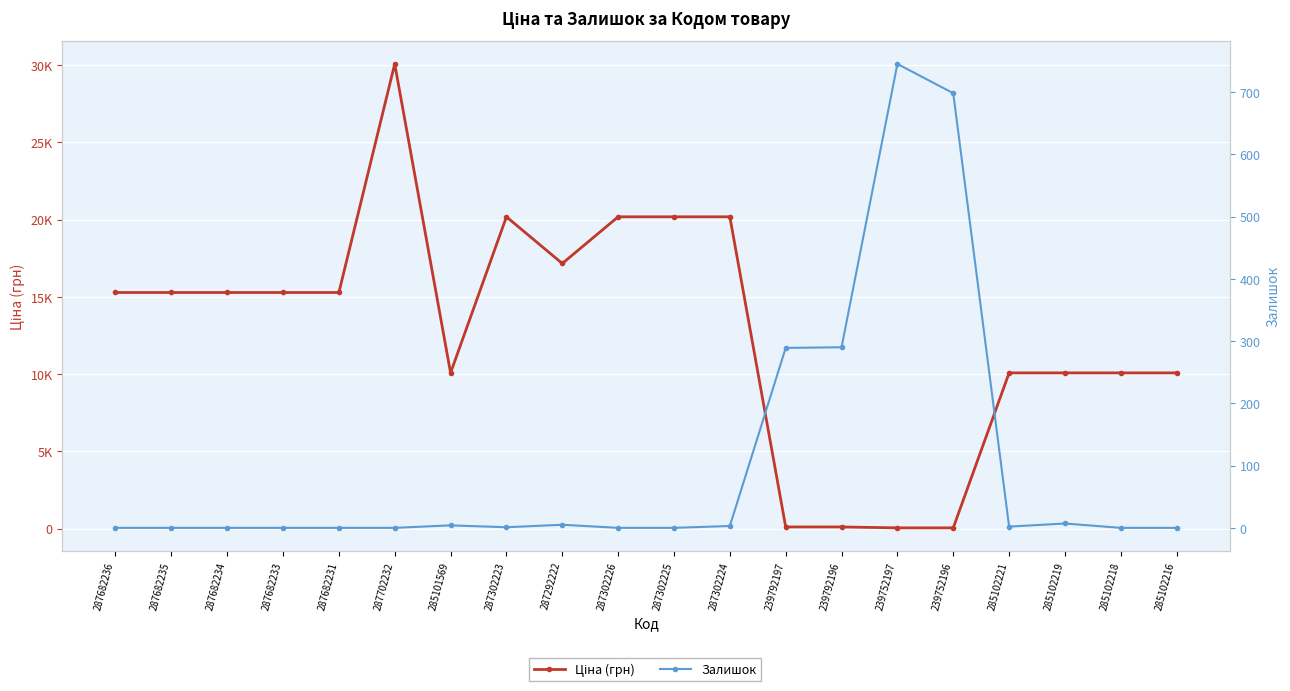

At which label does Ціна (грн) reach its minimum?

239752197